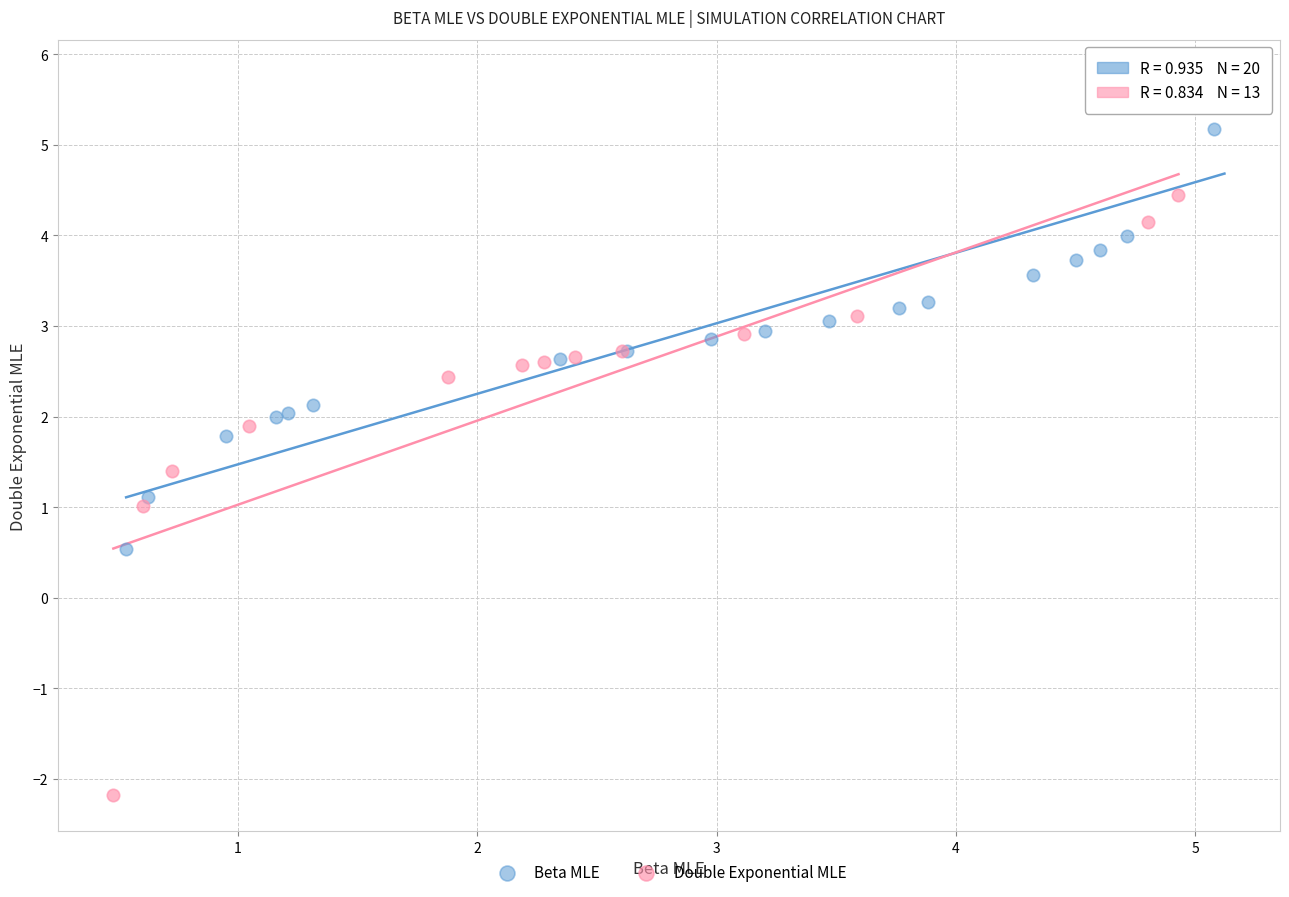

Which series contains the lowest Y value?

Double Exponential MLE